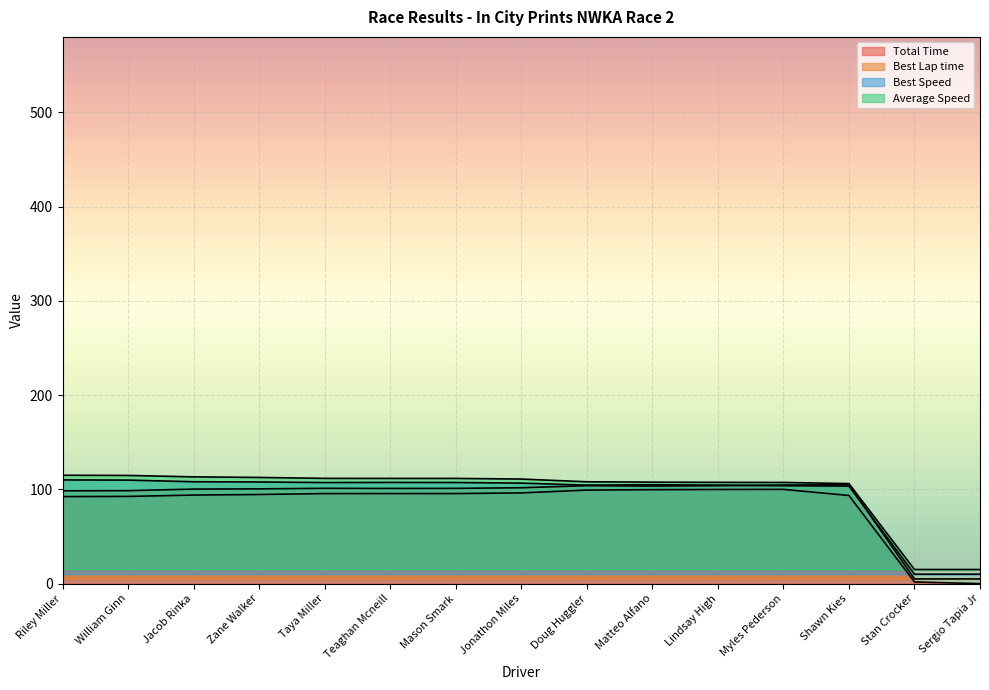

At which label is Total Laps closest to 60?

Shawn Kies